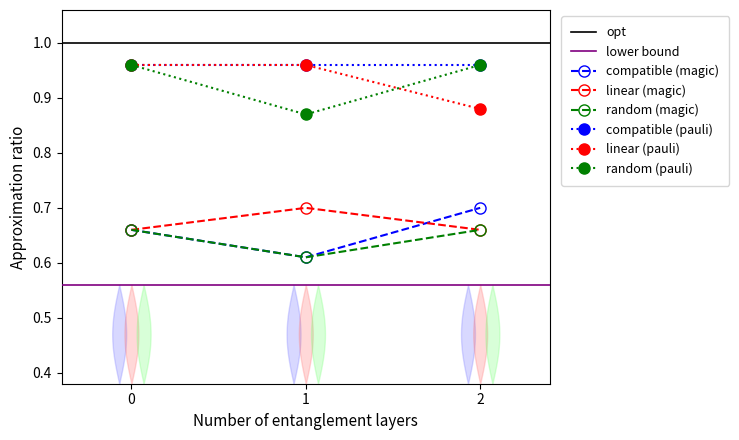

Between 1 and 2, which series saw the biggest shift?

compatible (magic)